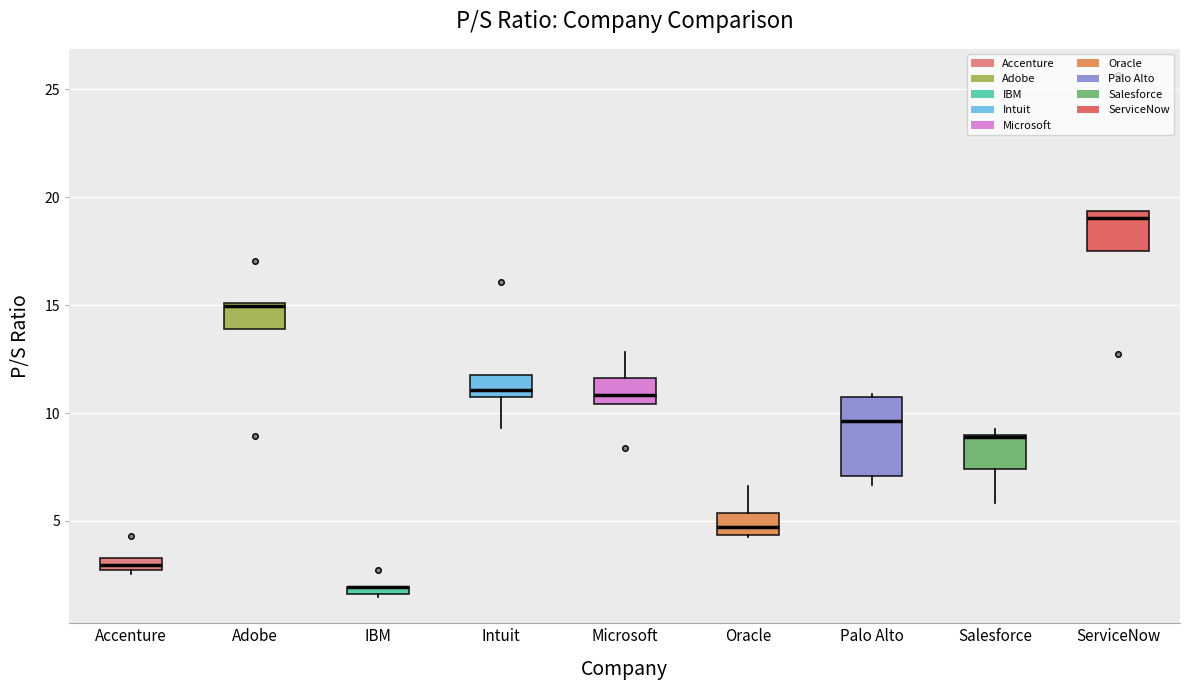

Where is the upper edge of the box for Palo Alto on the y-axis? The values are not printed on the chart, so give them approximately, as read against the axis.

10.5